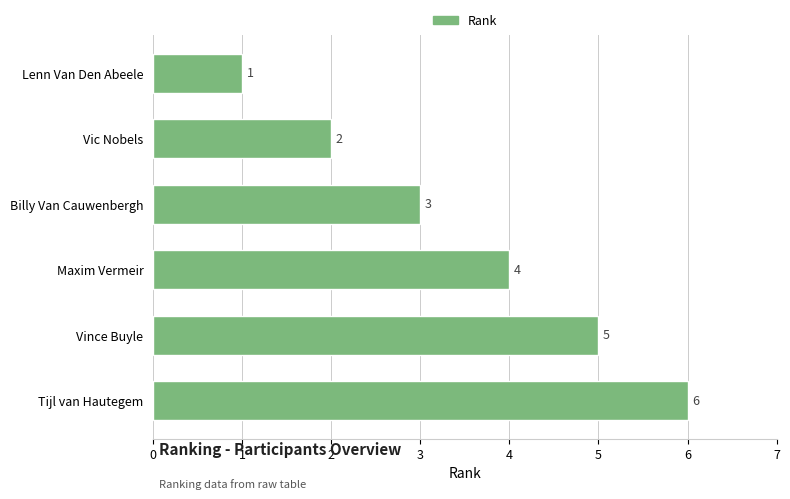

The chart shows a value of 2 at Vic Nobels. True or false?

True